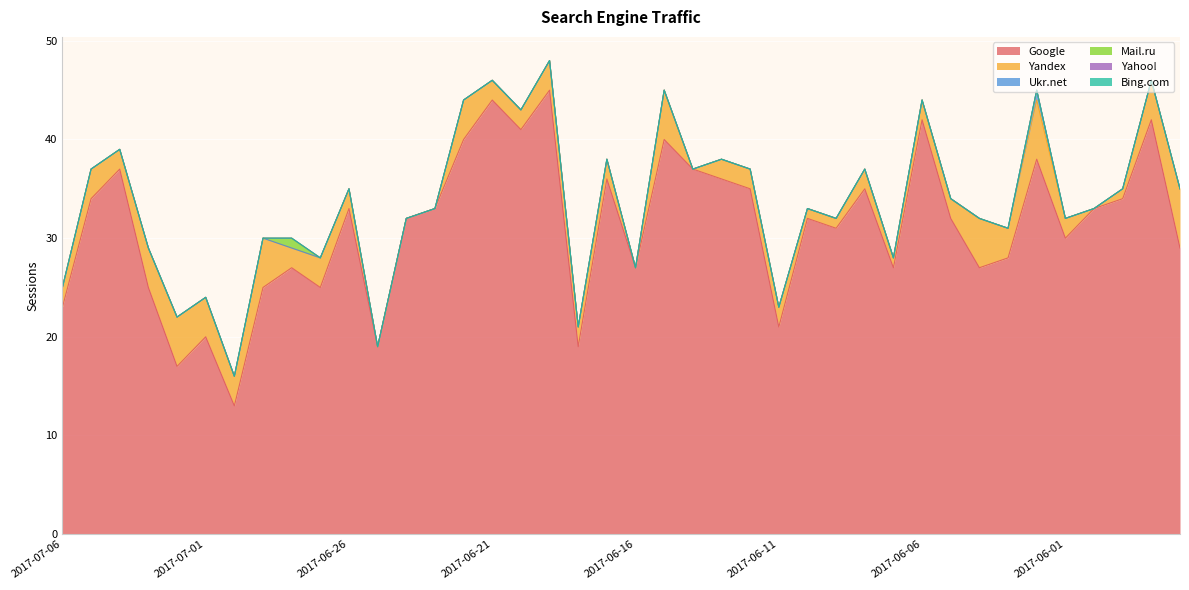

True or false: Ukr.net and Google intersect in this chart.

False